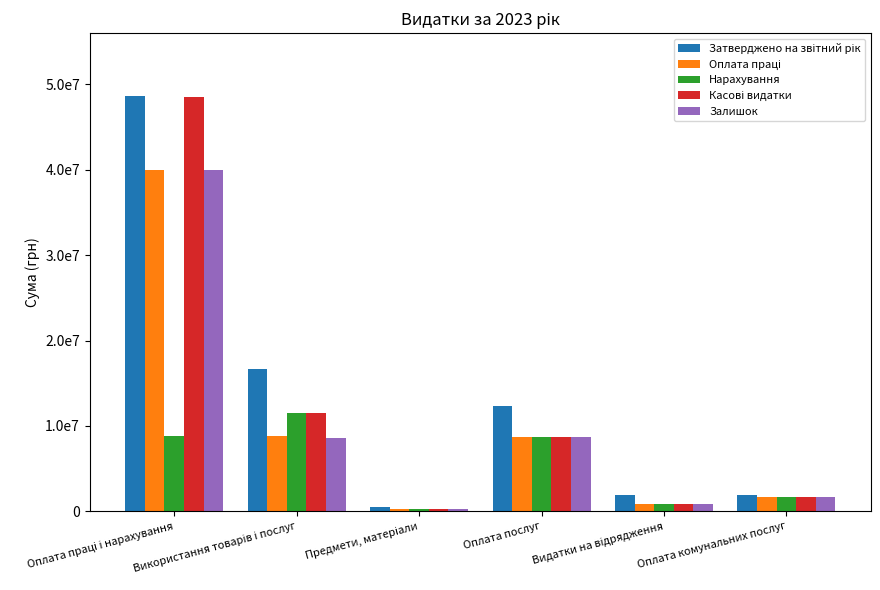

What is the label of the 1st bar from the left?

Оплата праці і нарахування